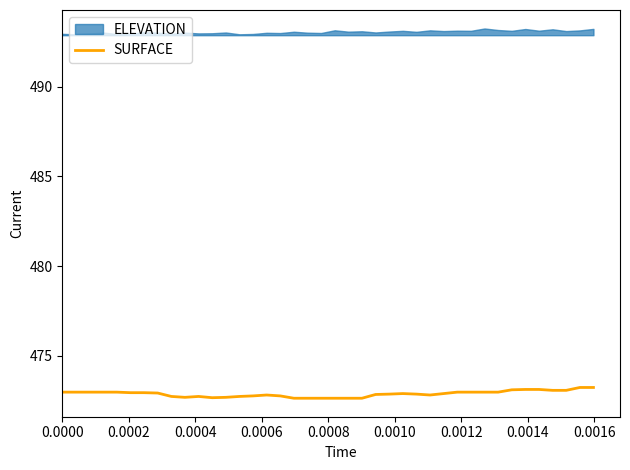

What is the minimum value for SURFACE?

472.6